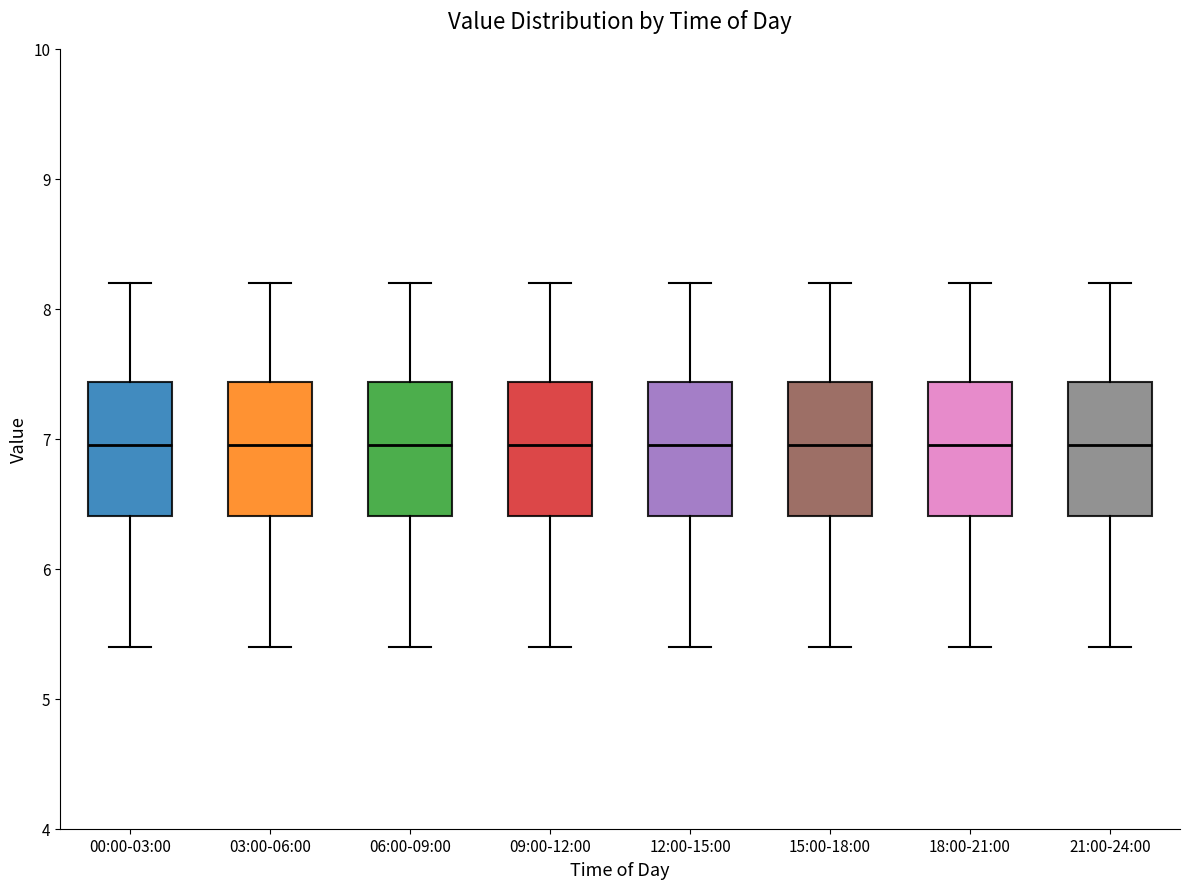

Reading left to right, transcribe this box plot: for each box, give where its median line is, the range the box spans, and where its two whiskers end, as read against the y-axis. The values are not printed on the chart, so give them approximately, as read against the axis.

00:00-03:00: median 7.0, box 6.4 to 7.4, whiskers 5.4 to 8.2
03:00-06:00: median 7.0, box 6.4 to 7.4, whiskers 5.4 to 8.2
06:00-09:00: median 7.0, box 6.4 to 7.4, whiskers 5.4 to 8.2
09:00-12:00: median 7.0, box 6.4 to 7.4, whiskers 5.4 to 8.2
12:00-15:00: median 7.0, box 6.4 to 7.4, whiskers 5.4 to 8.2
15:00-18:00: median 7.0, box 6.4 to 7.4, whiskers 5.4 to 8.2
18:00-21:00: median 7.0, box 6.4 to 7.4, whiskers 5.4 to 8.2
21:00-24:00: median 7.0, box 6.4 to 7.4, whiskers 5.4 to 8.2